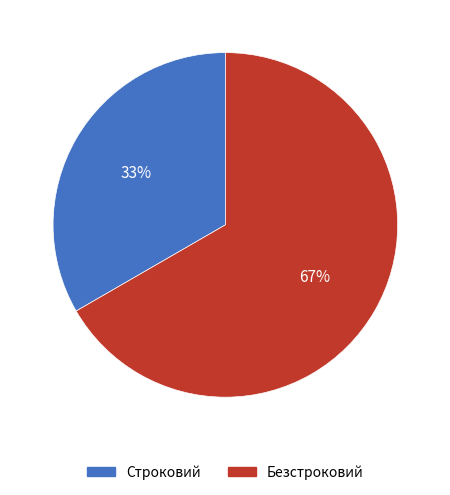

How many slices are in this pie chart?

2